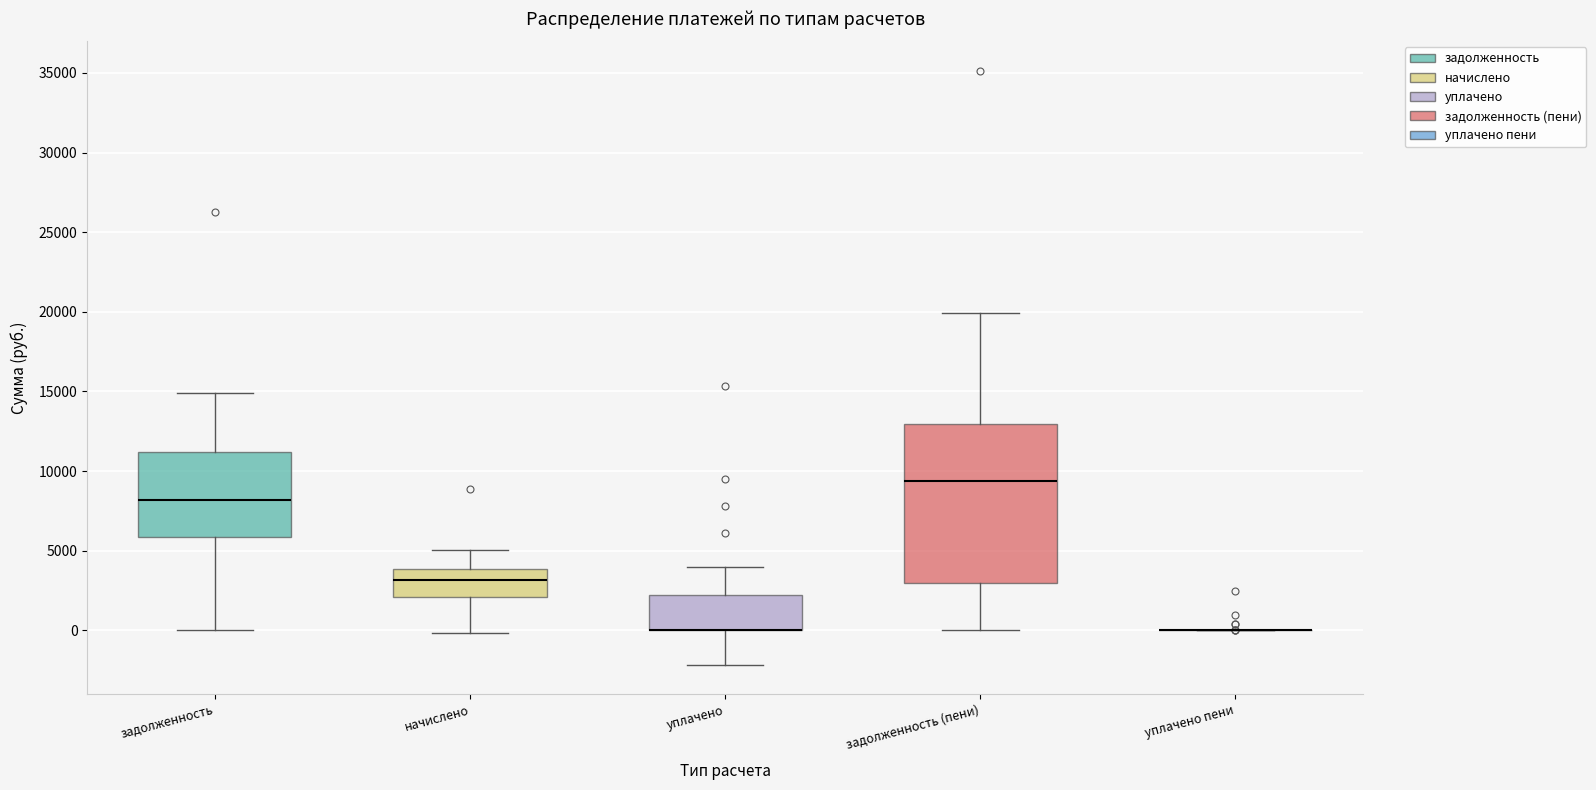

Reading left to right, read every box against the y-axis: the position of its median line, the range the box covers, and the ends of its whiskers. The values are not printed on the chart, so give them approximately, as read against the axis.

задолженность: median 8000, box 6000 to 11000, whiskers 0 to 15000
начислено: median 3000, box 2000 to 4000, whiskers 0 to 5000
уплачено: median 0 (drawn on the box's lower edge), box 0 to 2000, whiskers -2000 to 4000
задолженность (пени): median 9500, box 3000 to 13000, whiskers 0 to 20000
уплачено пени: box collapsed to a line at 0, whiskers 0 to 0